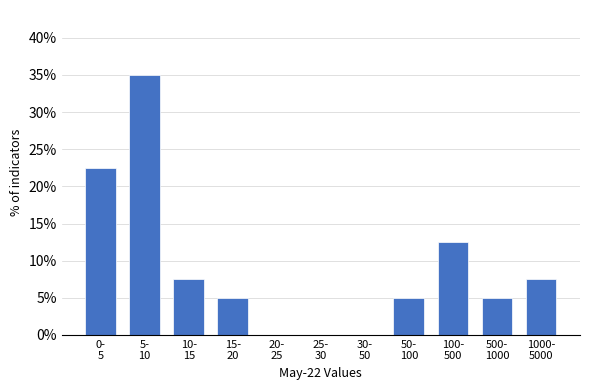

What is the sum of all values?

100.0